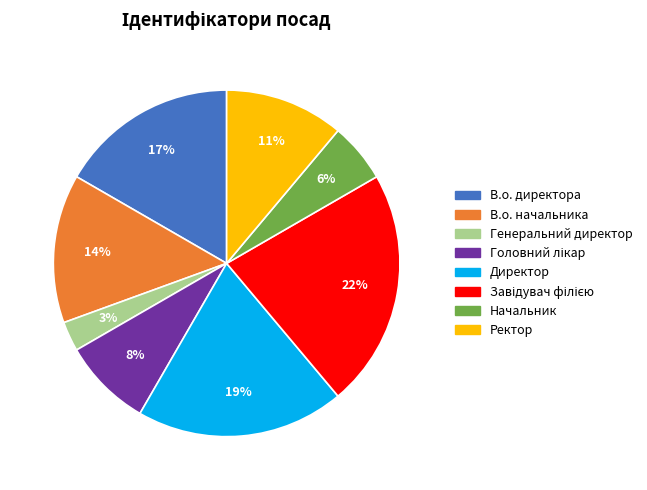

Between Начальник and Генеральний директор, which is larger?

Начальник